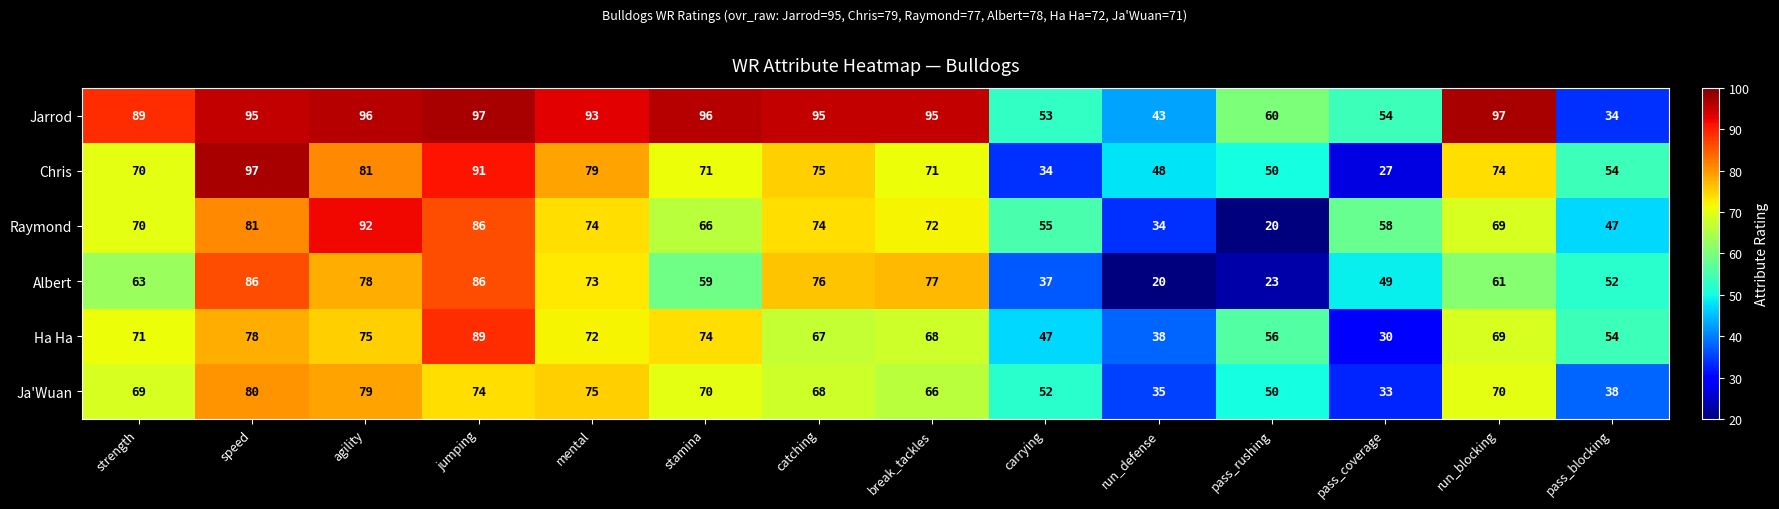

What is the maximum value shown in the chart?

97